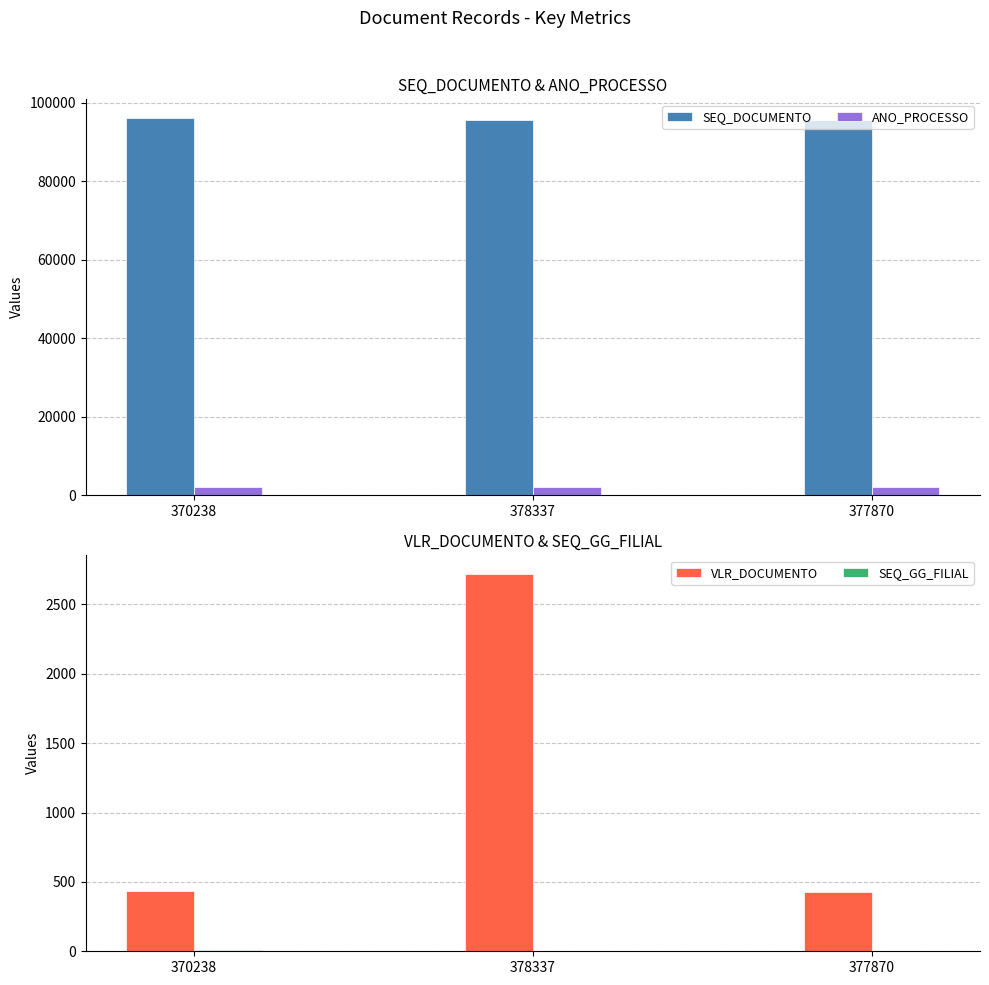

Does the chart contain any negative values?

No